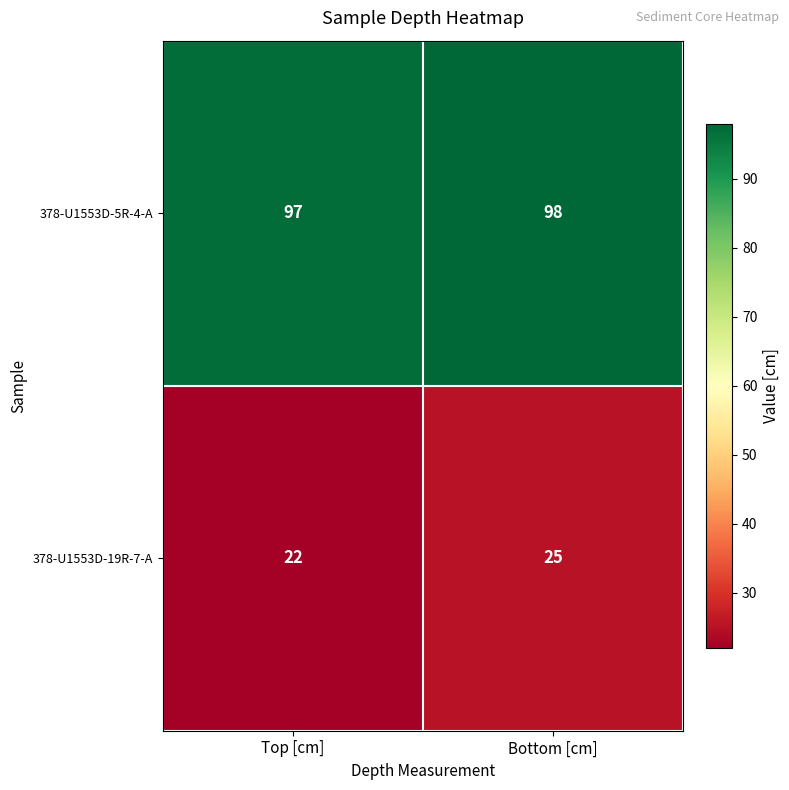

Count the number of categories in the chart.

2